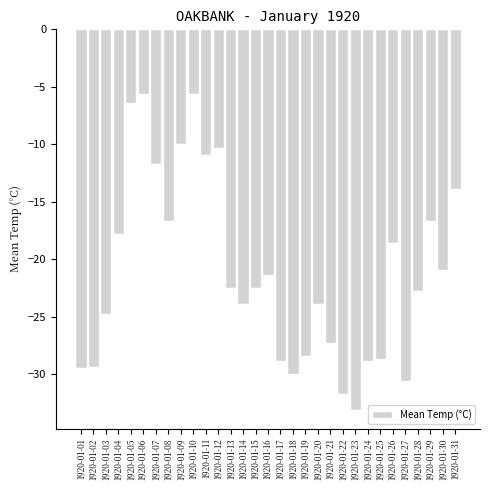

Which has a higher value, 1920-01-03 or 1920-01-23?

1920-01-03